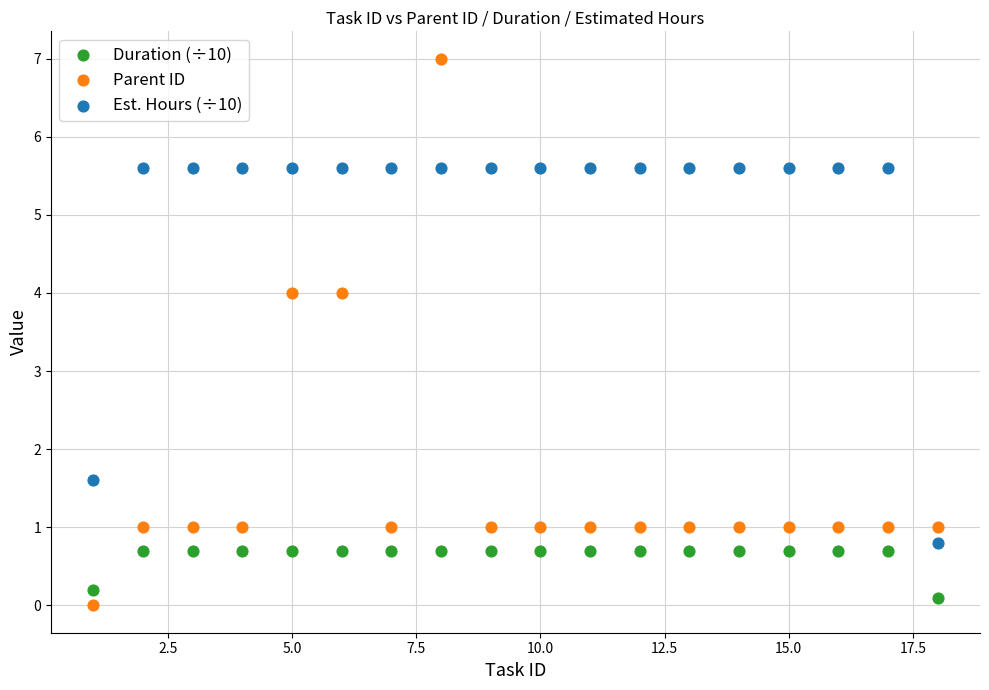

Which series has the widest spread of Y values?

Parent ID